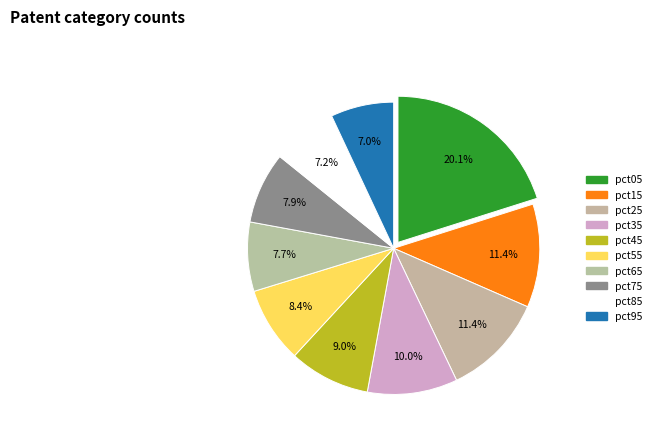

Does any single category account for the majority?

No